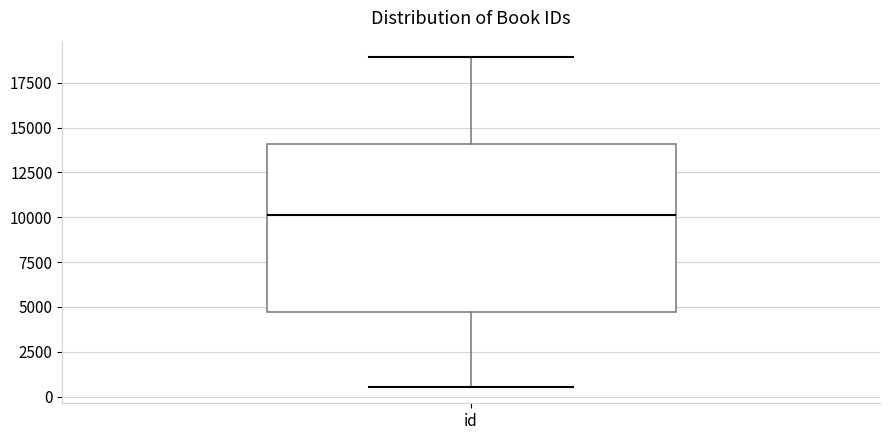

Transcribe this box plot: give where the median line is, the range the box spans, and where the two whiskers end, as read against the y-axis. The values are not printed on the chart, so give them approximately, as read against the axis.

median 10000, box 4500 to 14000, whiskers 500 to 19000